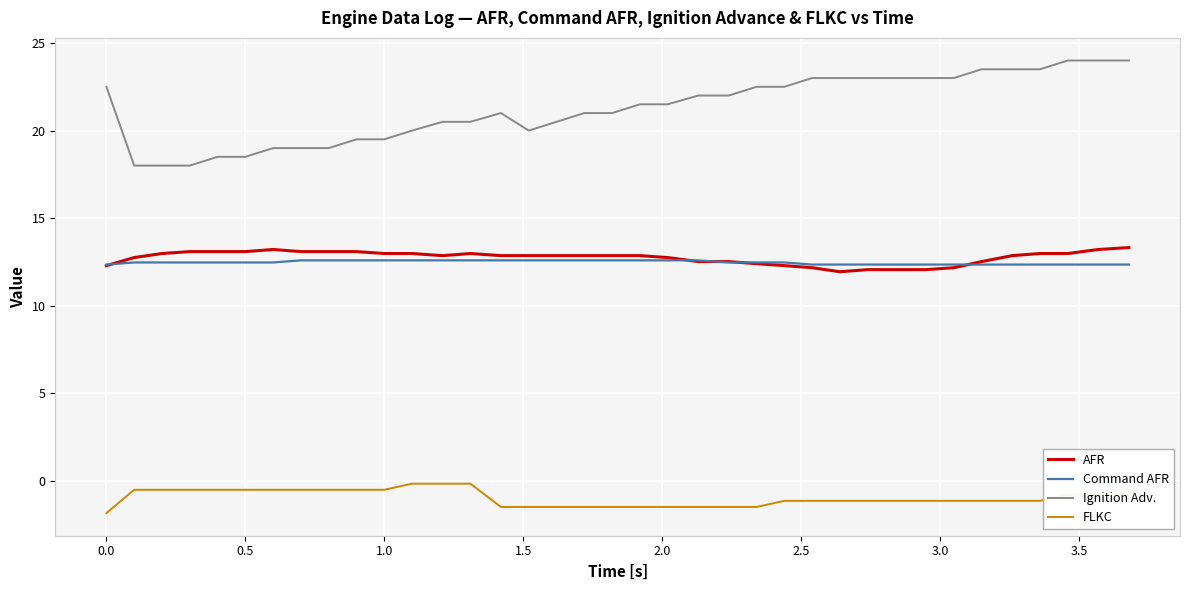

What is the lowest value of the AFR series?

11.9